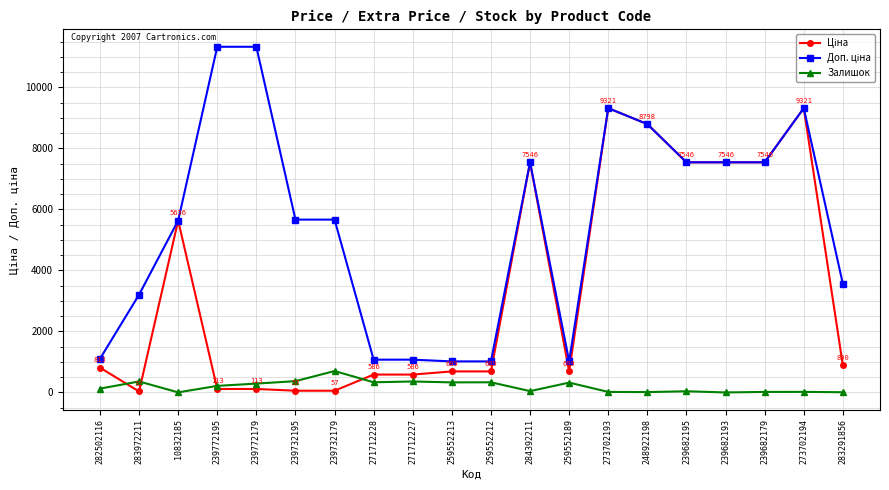

The Залишок series shows 333.0 at 271712228. True or false?

True